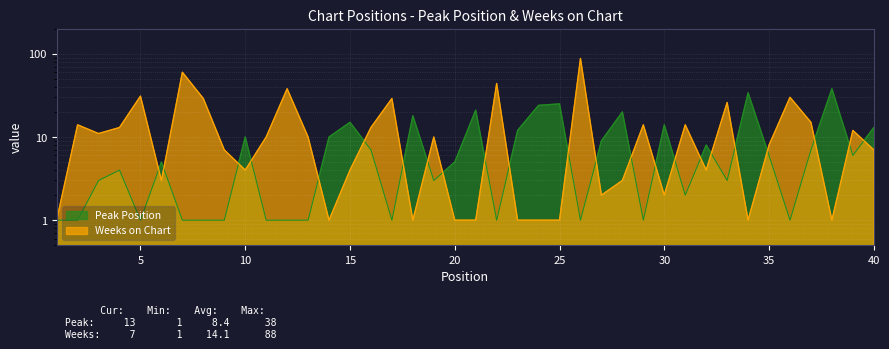

How many values in the Peak Position series are below 5?

19